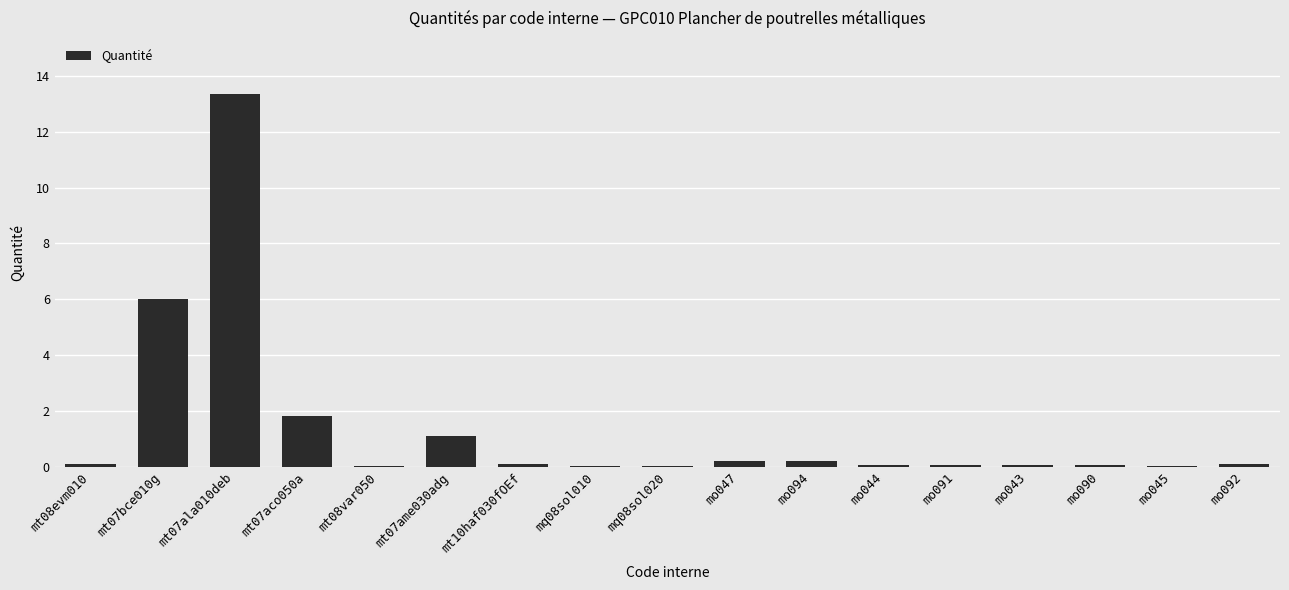

What is the greatest value displayed?

13.4